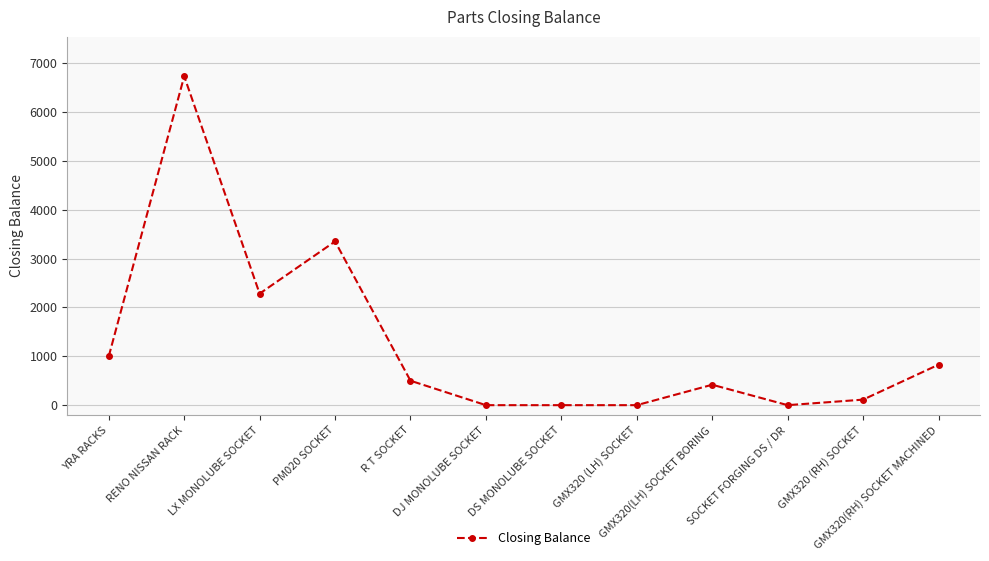

What is the greatest value displayed?

6729